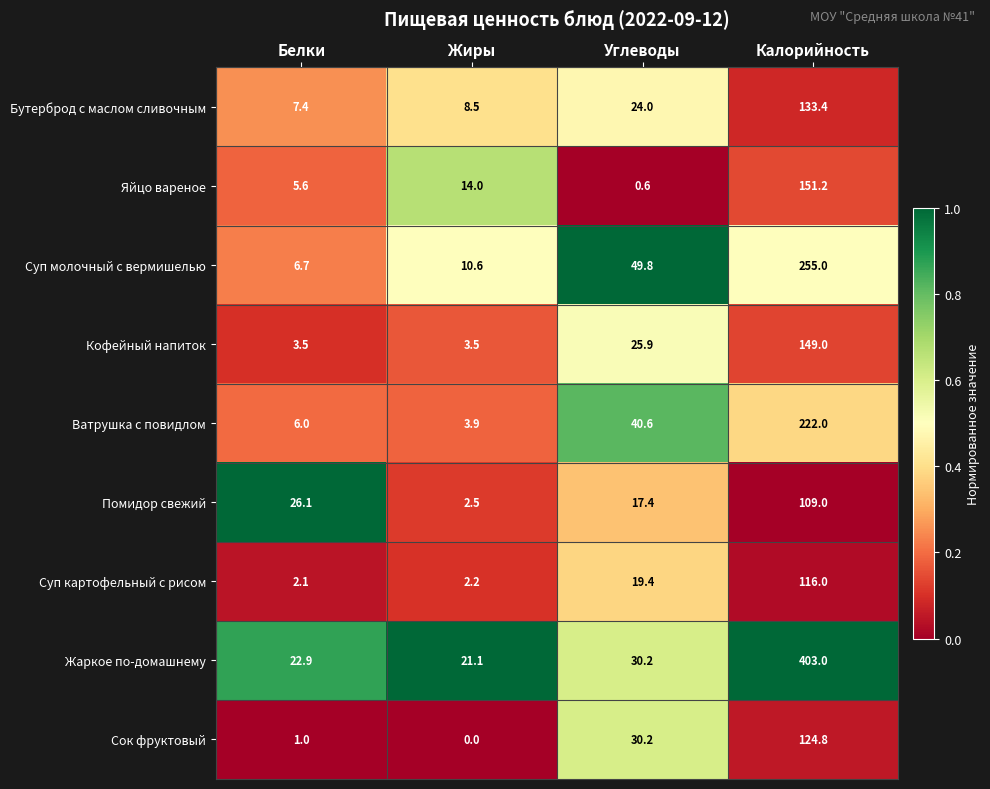

Which series has the largest total across all categories?

Жаркое по-домашнему